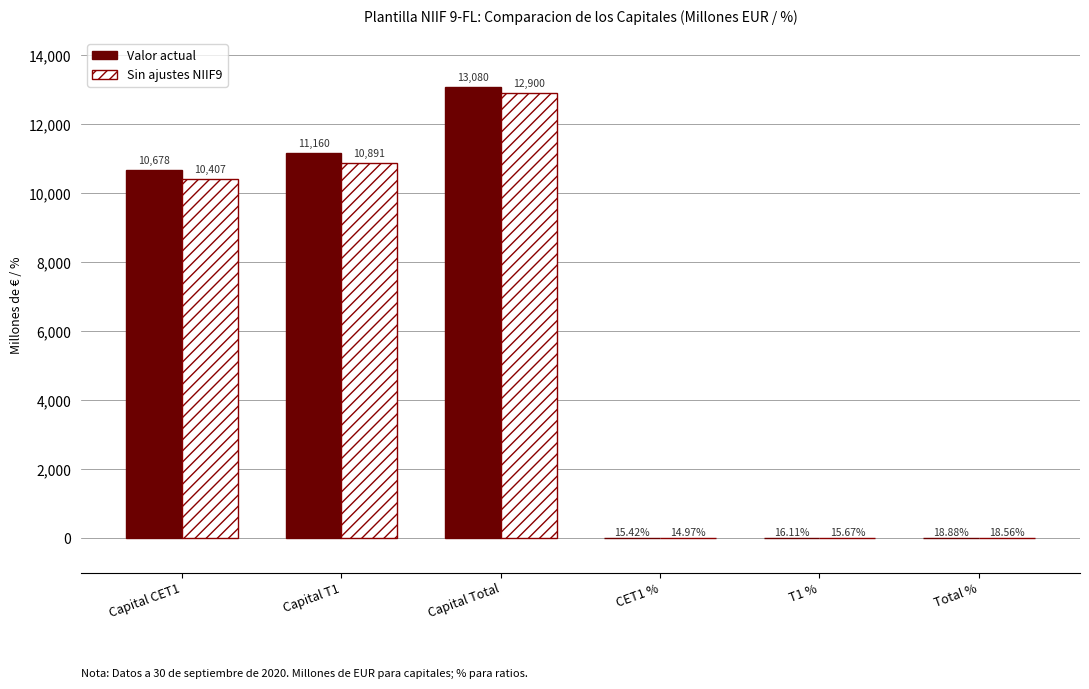

Which series has the largest range (max minus min)?

Valor actual